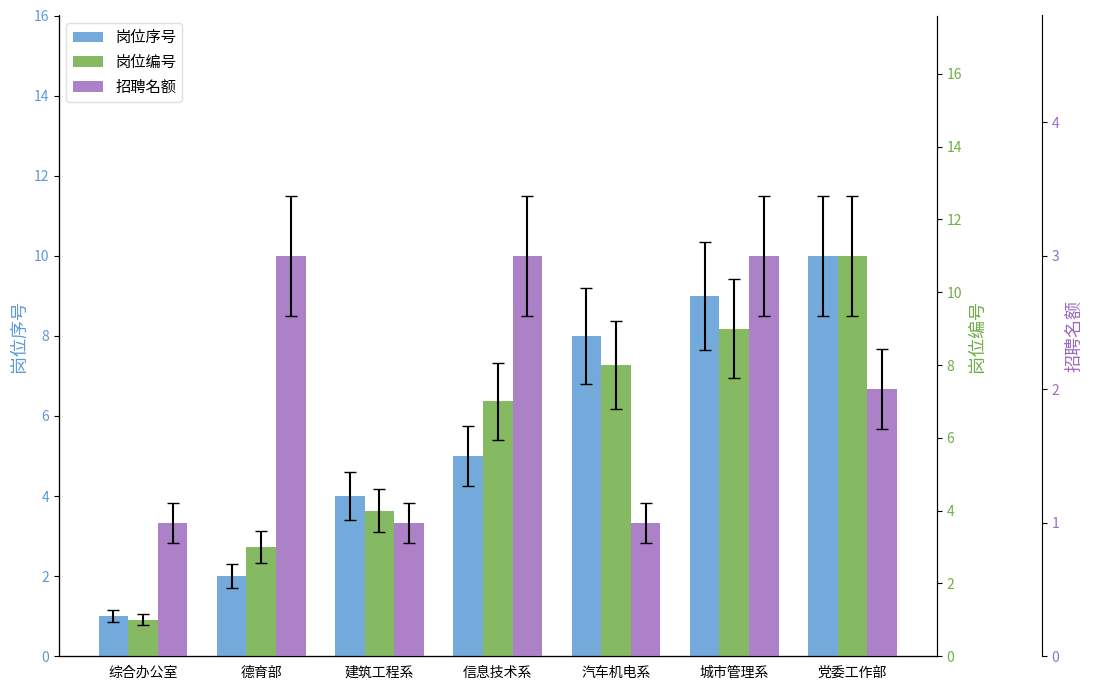

What is the sum of the 岗位编号 values at 建筑工程系 and 城市管理系?

13